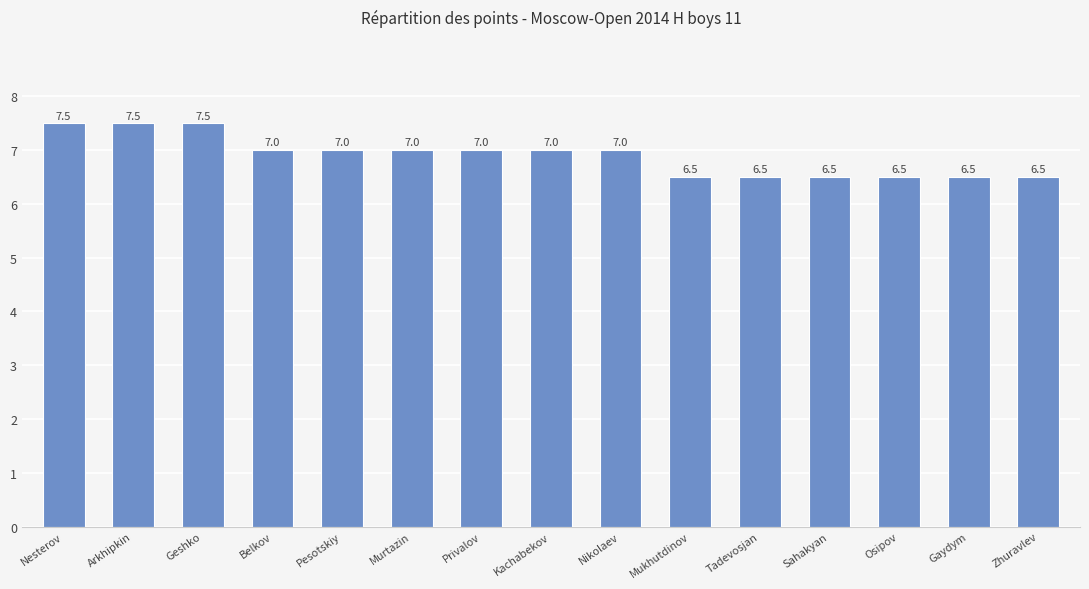

How many data points are less than 7?

6